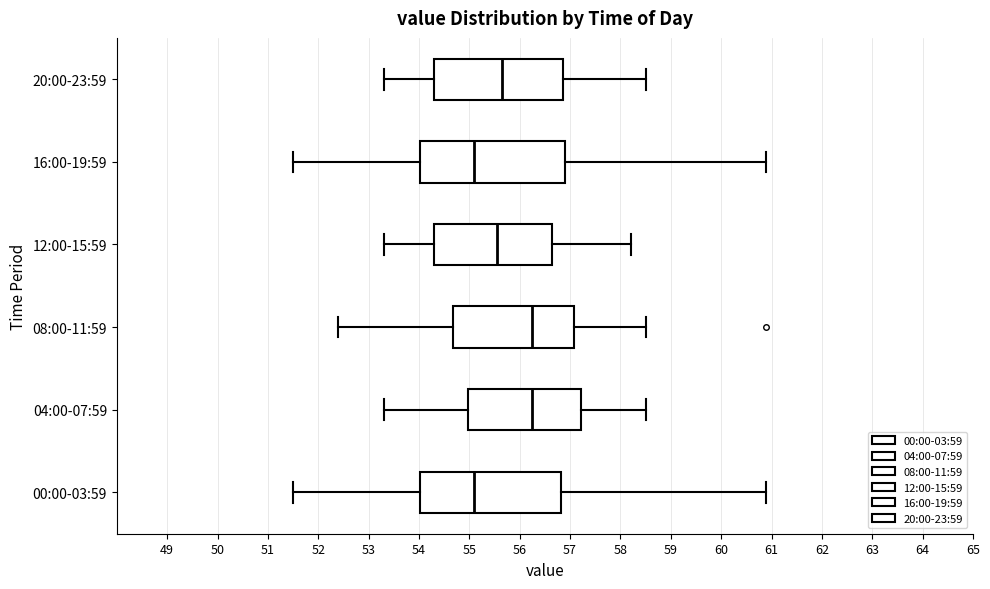

Reading bottom to top, transcribe this box plot: for each box, give where its median line is, the range the box spans, and where its two whiskers end, as read against the x-axis. The values are not printed on the chart, so give them approximately, as read against the axis.

00:00-03:59: median 55.1, box 54.0 to 56.8, whiskers 51.5 to 60.9
04:00-07:59: median 56.3, box 55.0 to 57.2, whiskers 53.3 to 58.5
08:00-11:59: median 56.3, box 54.7 to 57.1, whiskers 52.4 to 58.5
12:00-15:59: median 55.6, box 54.3 to 56.7, whiskers 53.3 to 58.2
16:00-19:59: median 55.1, box 54.0 to 56.9, whiskers 51.5 to 60.9
20:00-23:59: median 55.7, box 54.3 to 56.9, whiskers 53.3 to 58.5